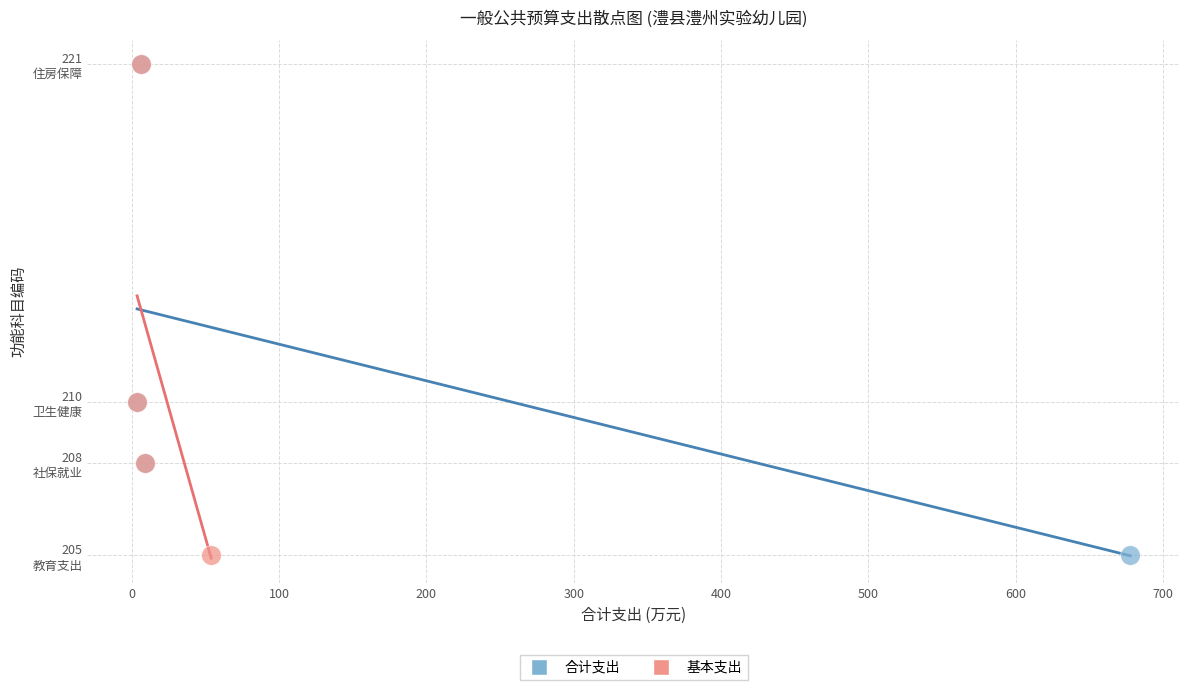

What are all the series names shown in the legend?

合计支出, 基本支出